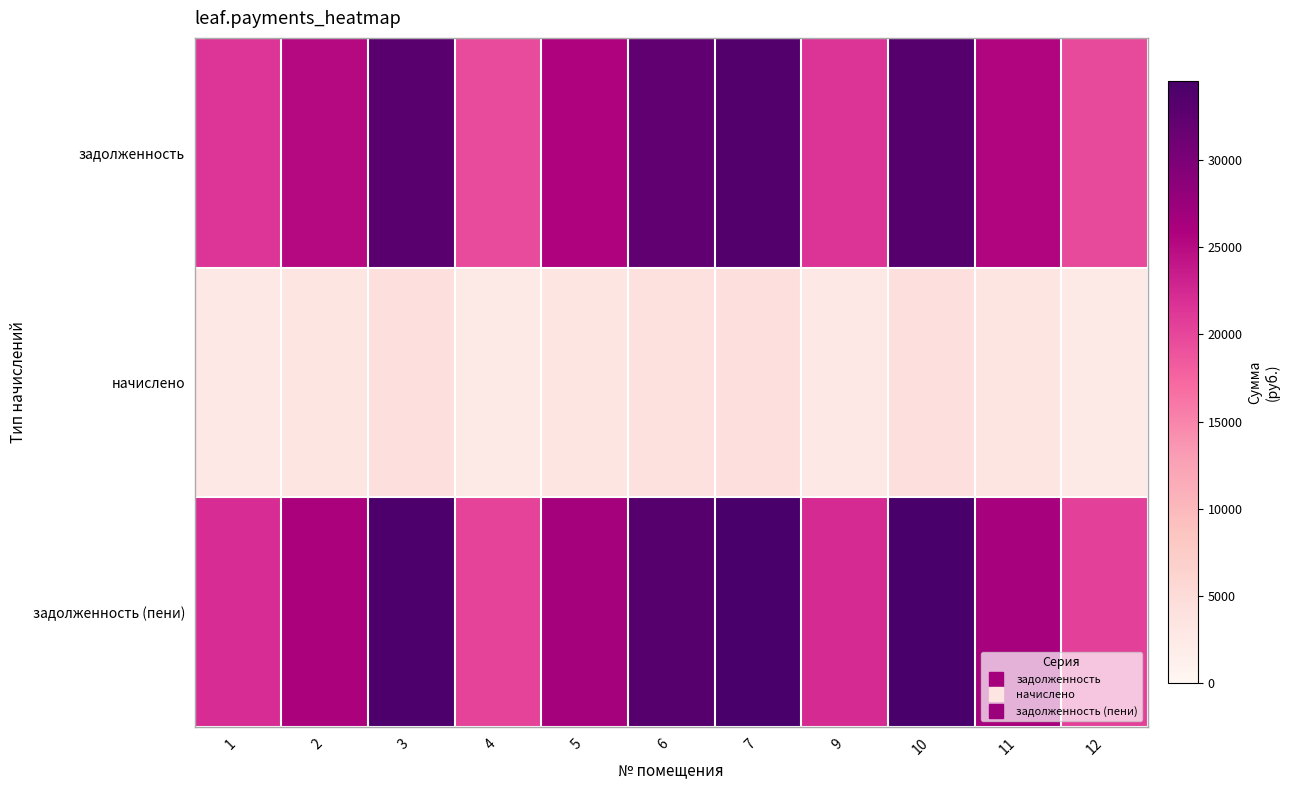

Which series has the largest total across all categories?

задолженность (пени)